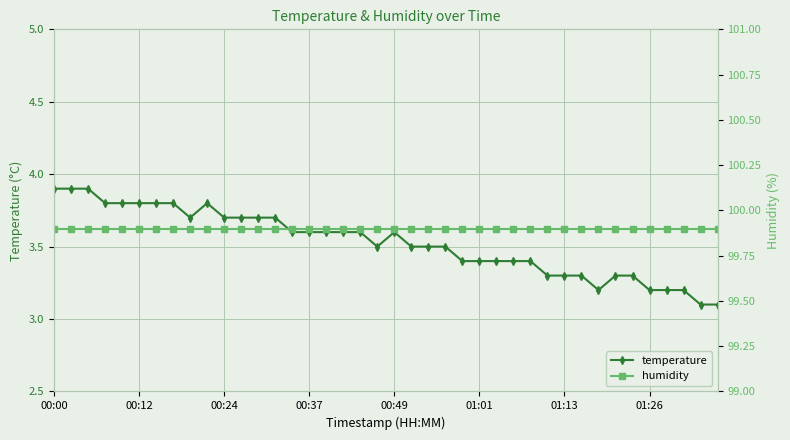

True or false: temperature and humidity intersect in this chart.

False